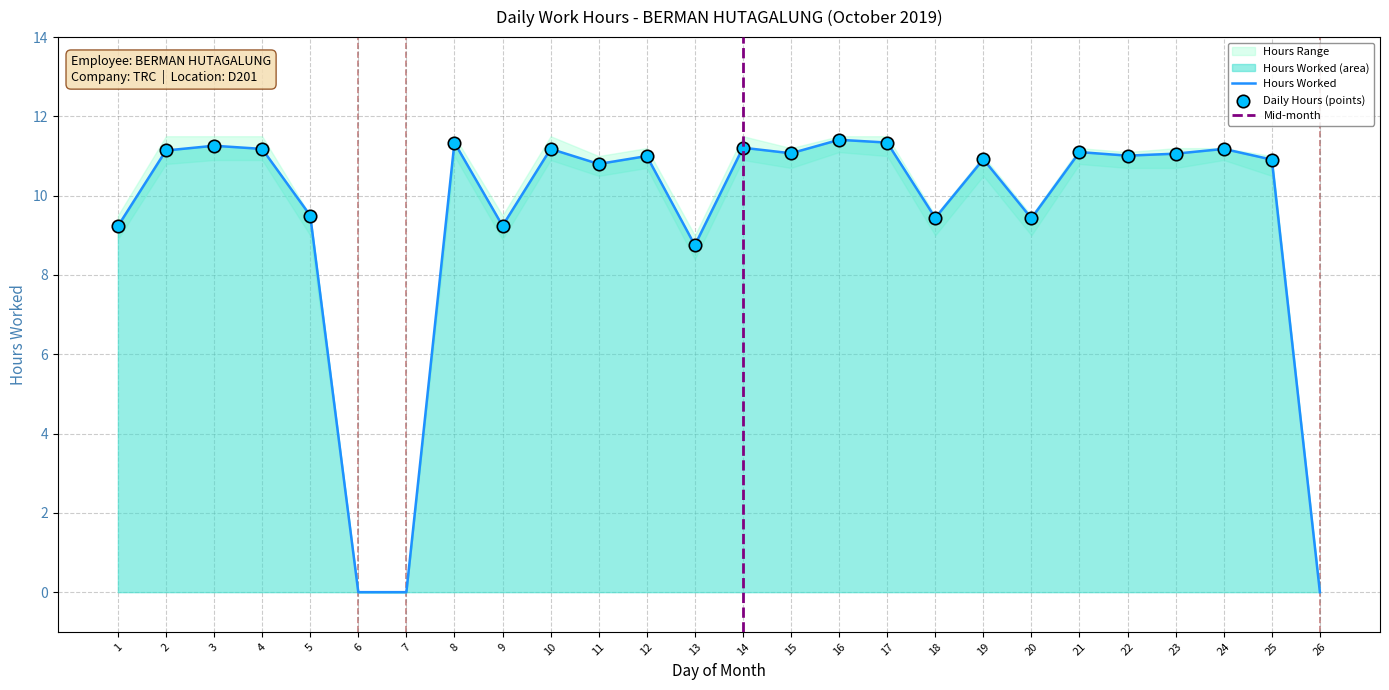

The value of Hours Worked at 15 is 11.1. True or false?

True